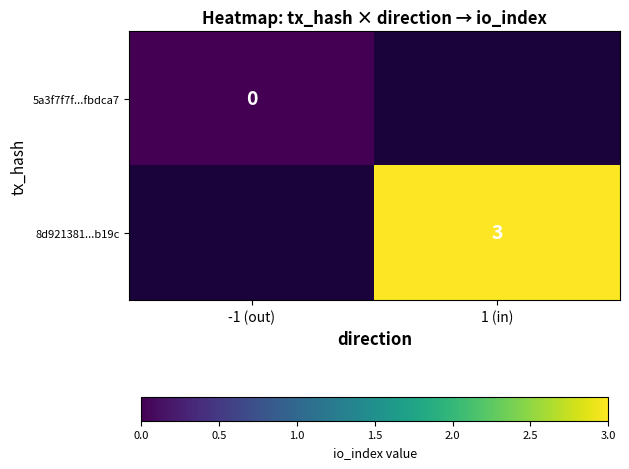

Is it true that 8d921381...b19c equals 1 at 1 (in)?

False